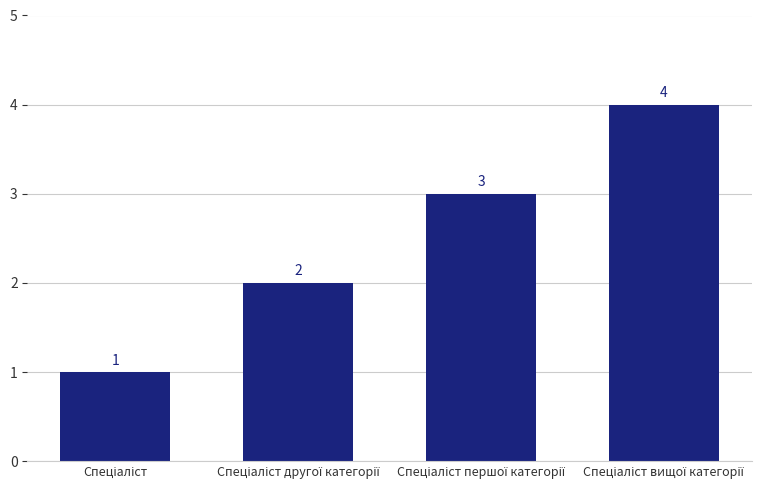

What is the value of the 4th bar from the left?

4